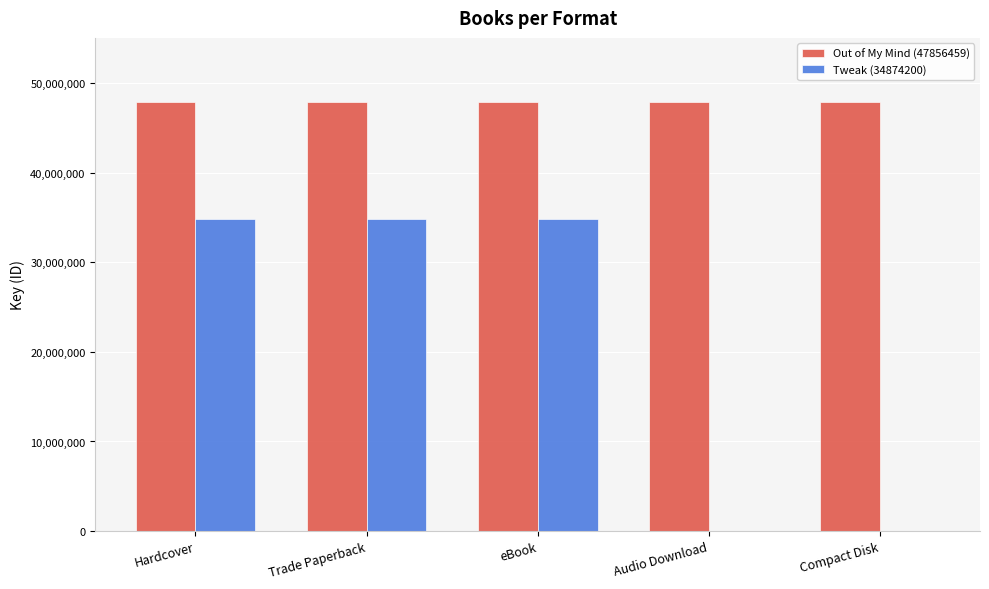

Which series changed the most between Hardcover and Compact Disk?

Tweak (34874200)